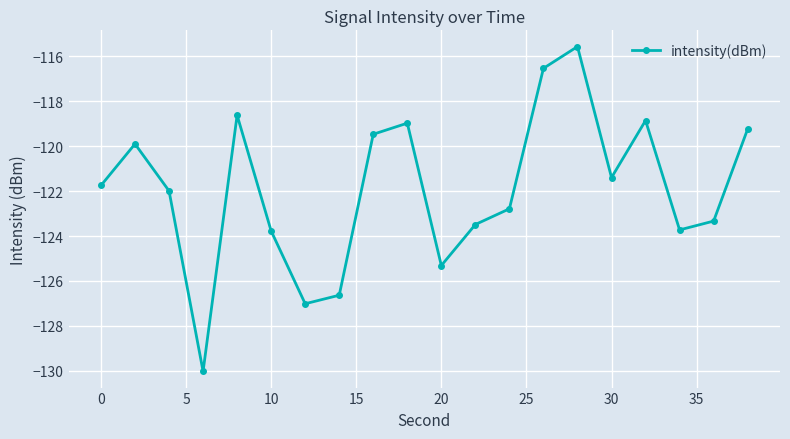

What is the average value?

-121.9